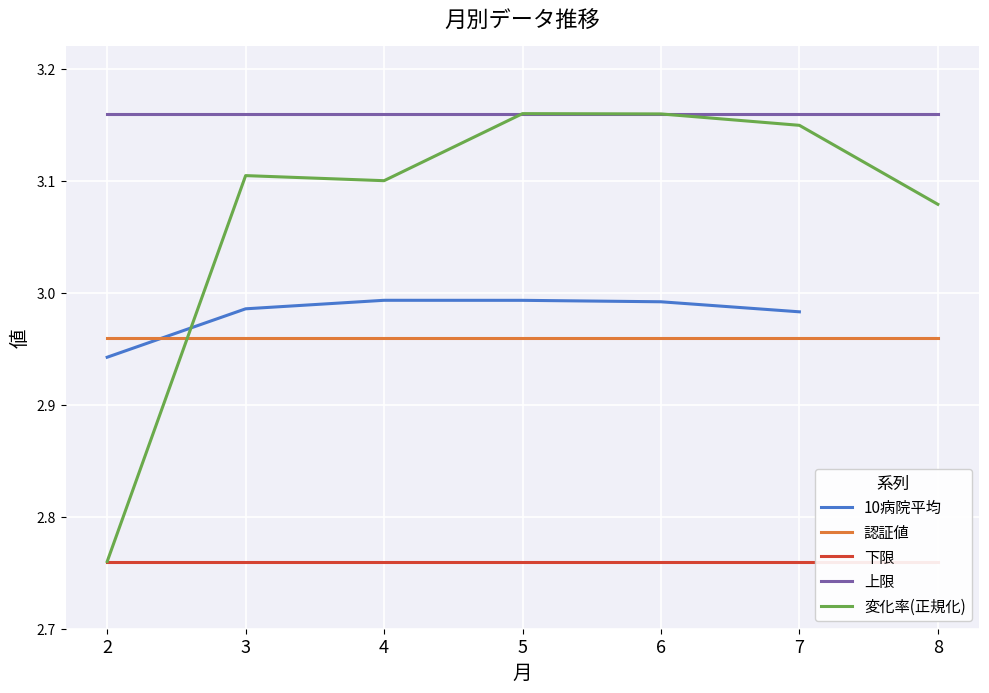

What is the average value of the 上限 series?

3.2